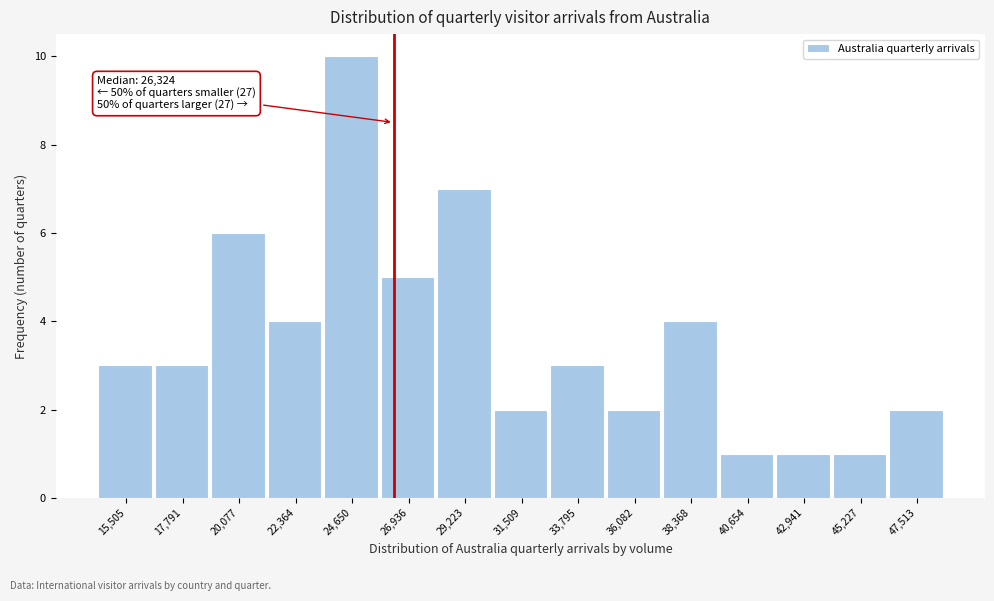

Over which range of the x-axis is the bar tallest?

23500 to 26000